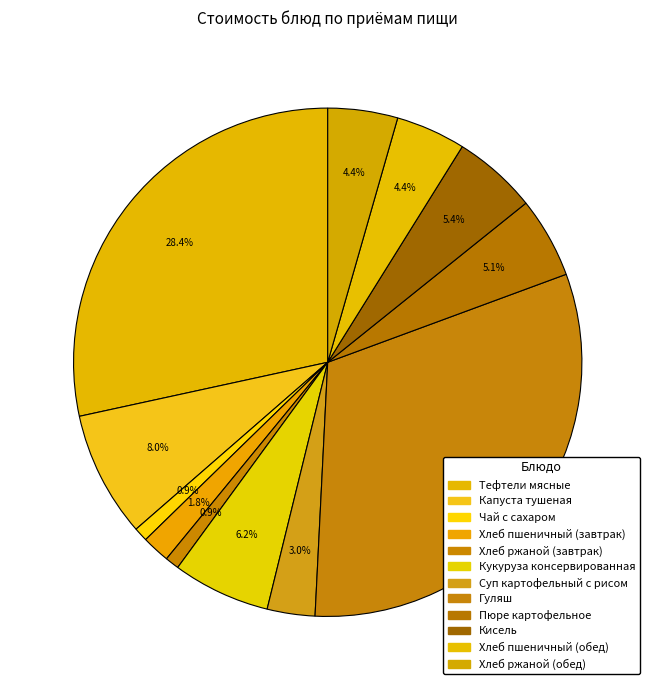

How many segments does this pie chart have?

12